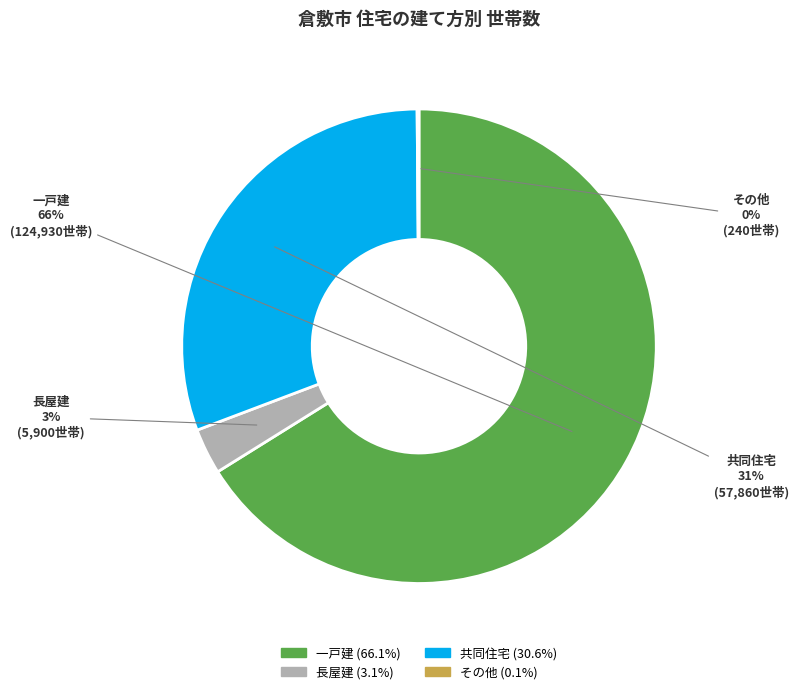

What is the largest slice in the pie chart?

一戸建